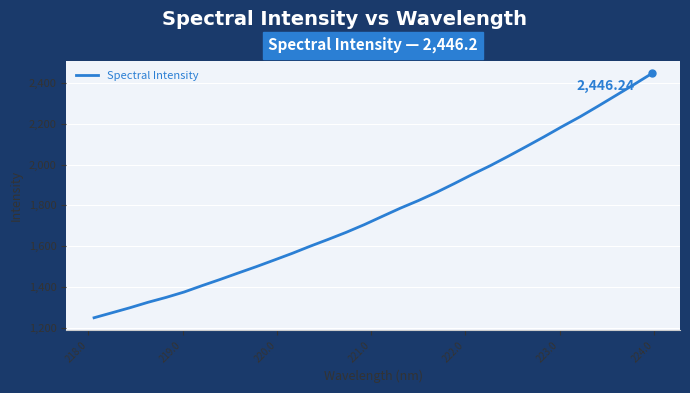

Reading left to right, what are all the values shown in this chart?

1250.0	1274.5	1299.3	1325.8	1349.7	1376.0	1407.4	1437.5	1469.0	1499.9	1532.4	1565.2	1600.2	1633.6	1668.2	1705.6	1746.1	1786.1	1823.2	1863.2	1906.6	1951.4	1994.2	2040.4	2087.9	2136.1	2186.0	2234.1	2285.9	2338.7	2391.9	2446.2